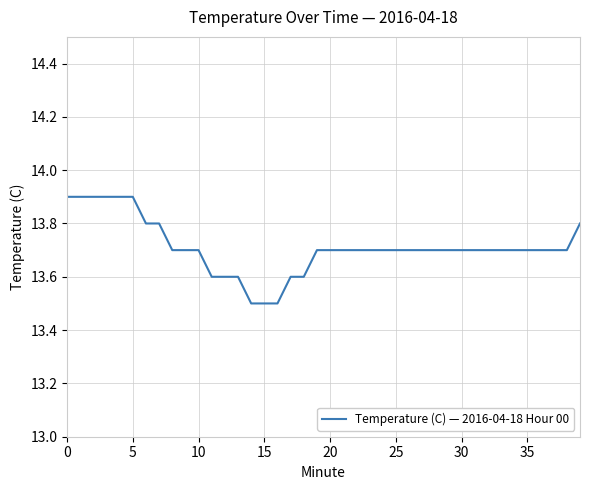

What is the maximum value shown in the chart?

13.9